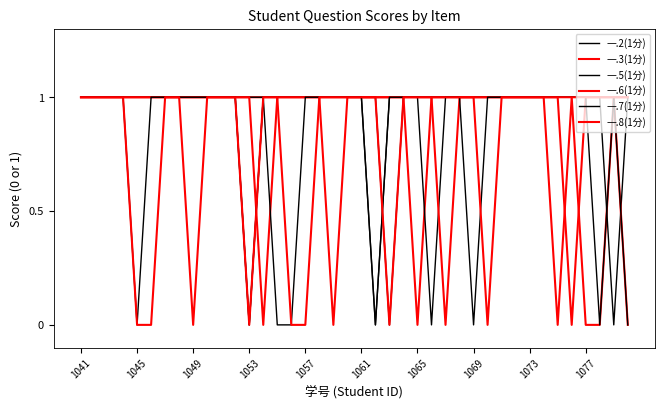

Does the chart display data point markers on the line(s)?

No